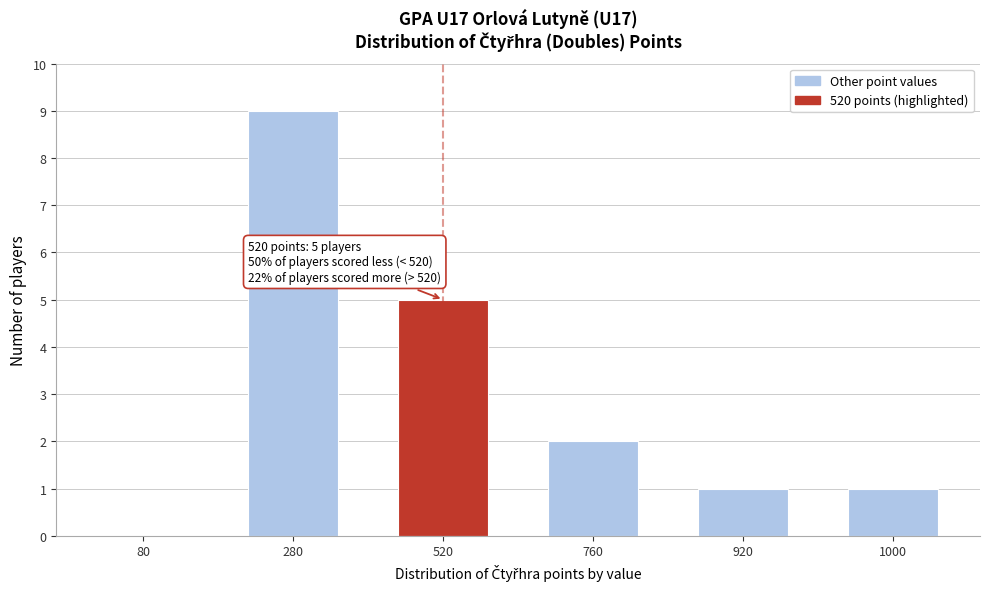

Reading right to left, extract all data points from this chart.

1000=1	920=1	760=2	520=5	280=9	80=0